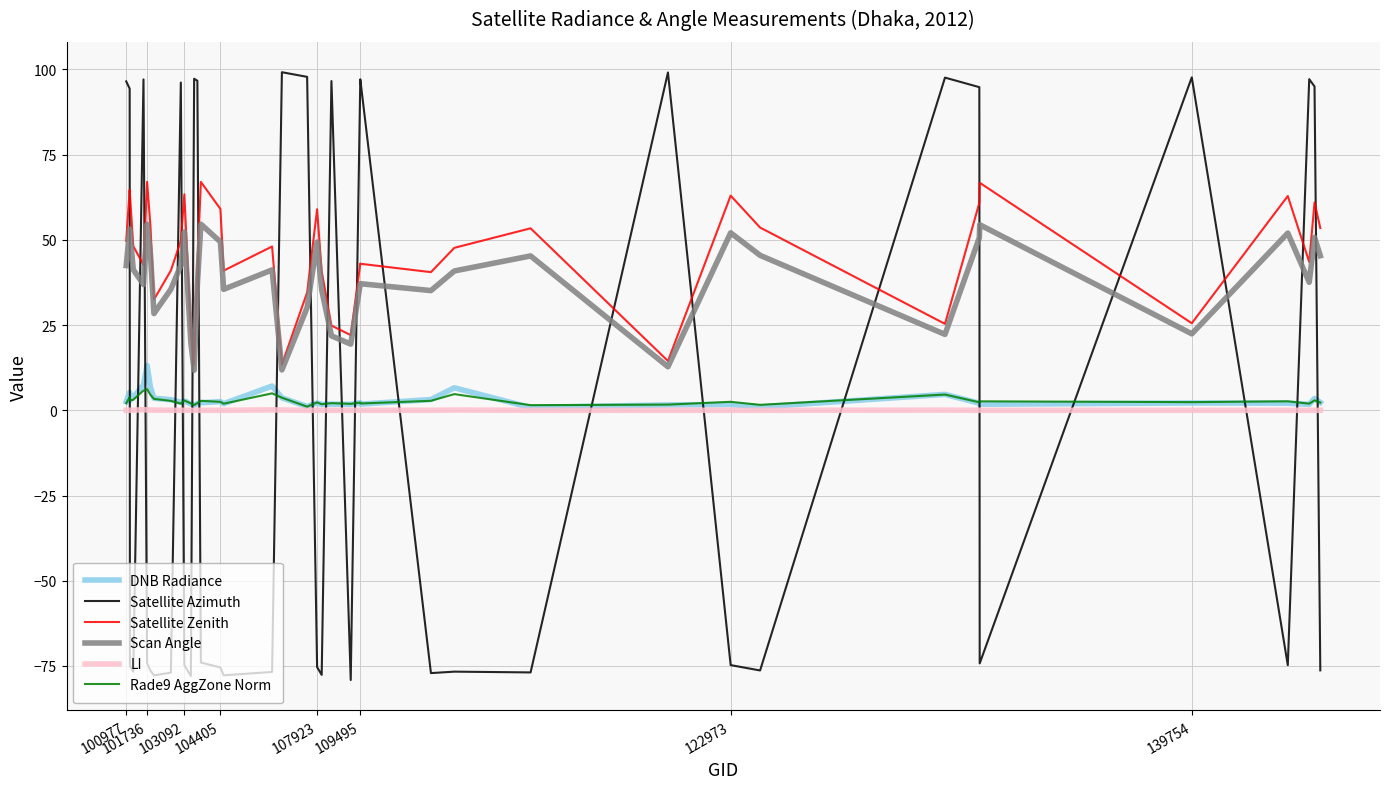

How many data points does each series have?

40